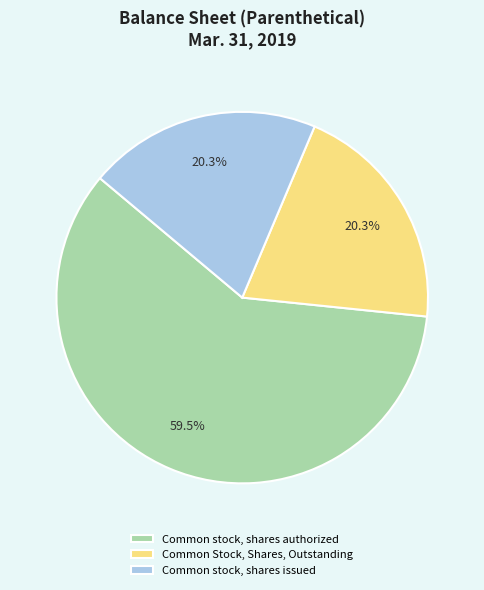

To the nearest percent, what is the difference between the largest and smallest slice percentages?

39%